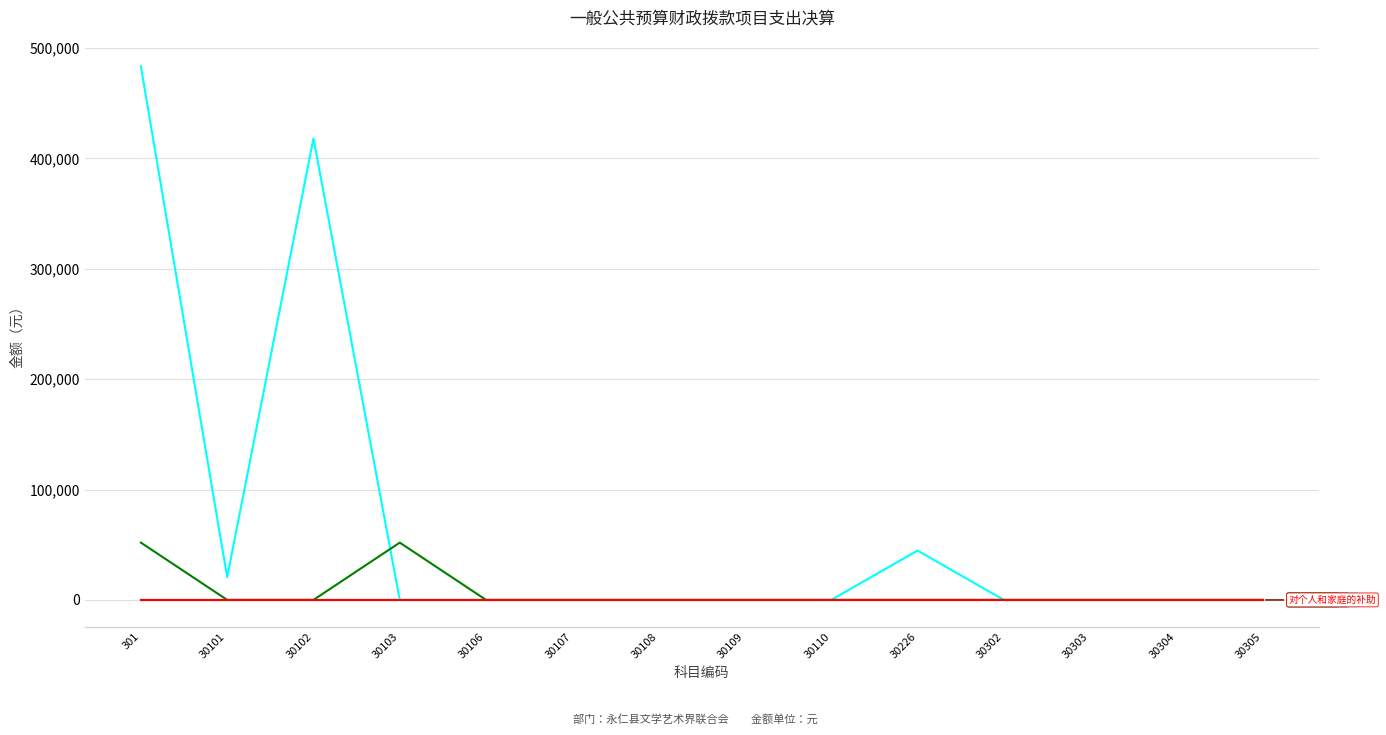

Does the chart have visible grid lines?

Yes